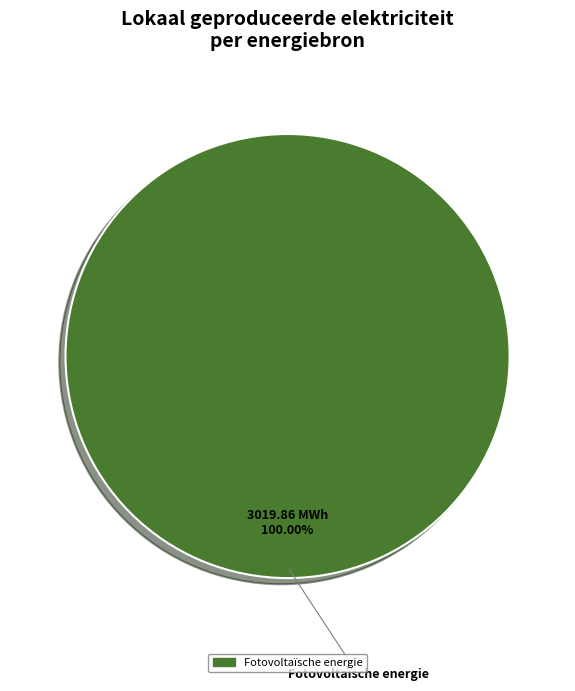

How many segments does this pie chart have?

1